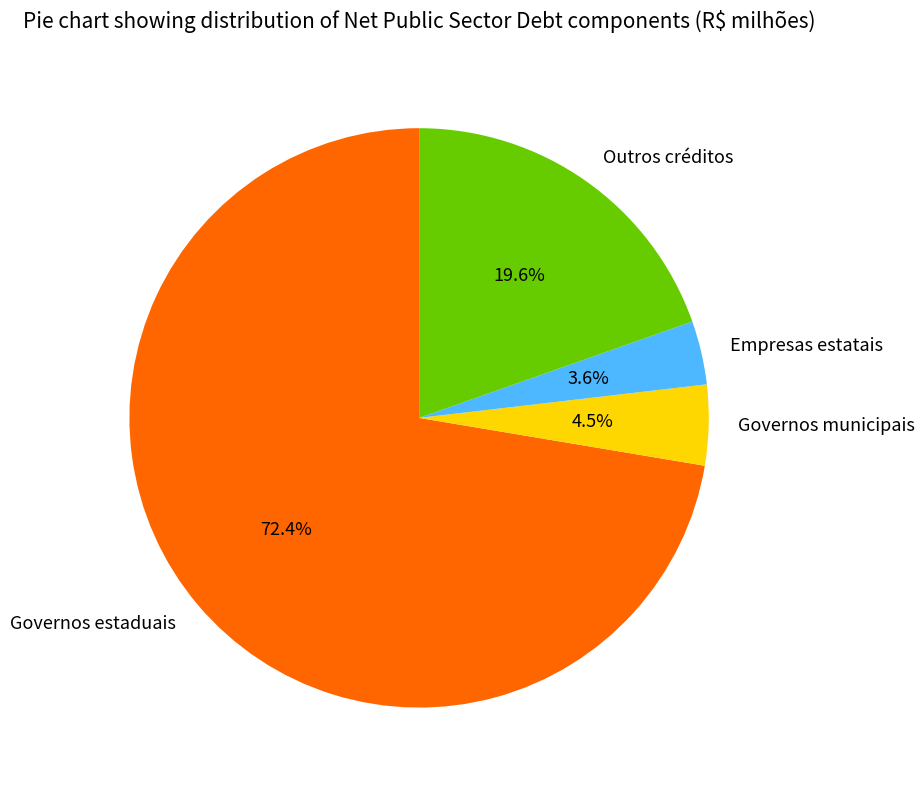

Do Governos municipais and Outros créditos together represent more than half of the pie?

No